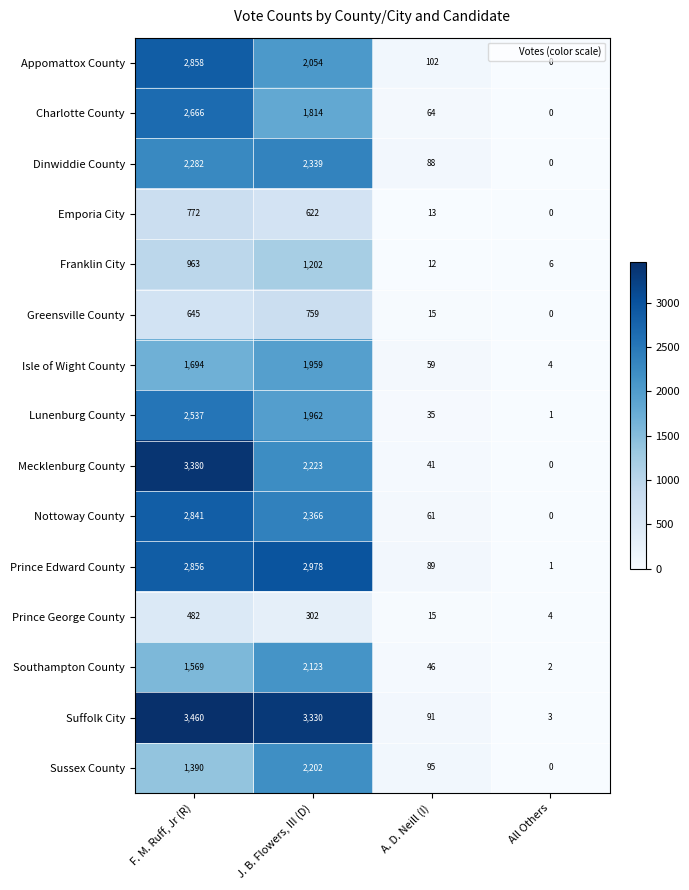

The Emporia City series shows 229 at J. B. Flowers, III (D). True or false?

False